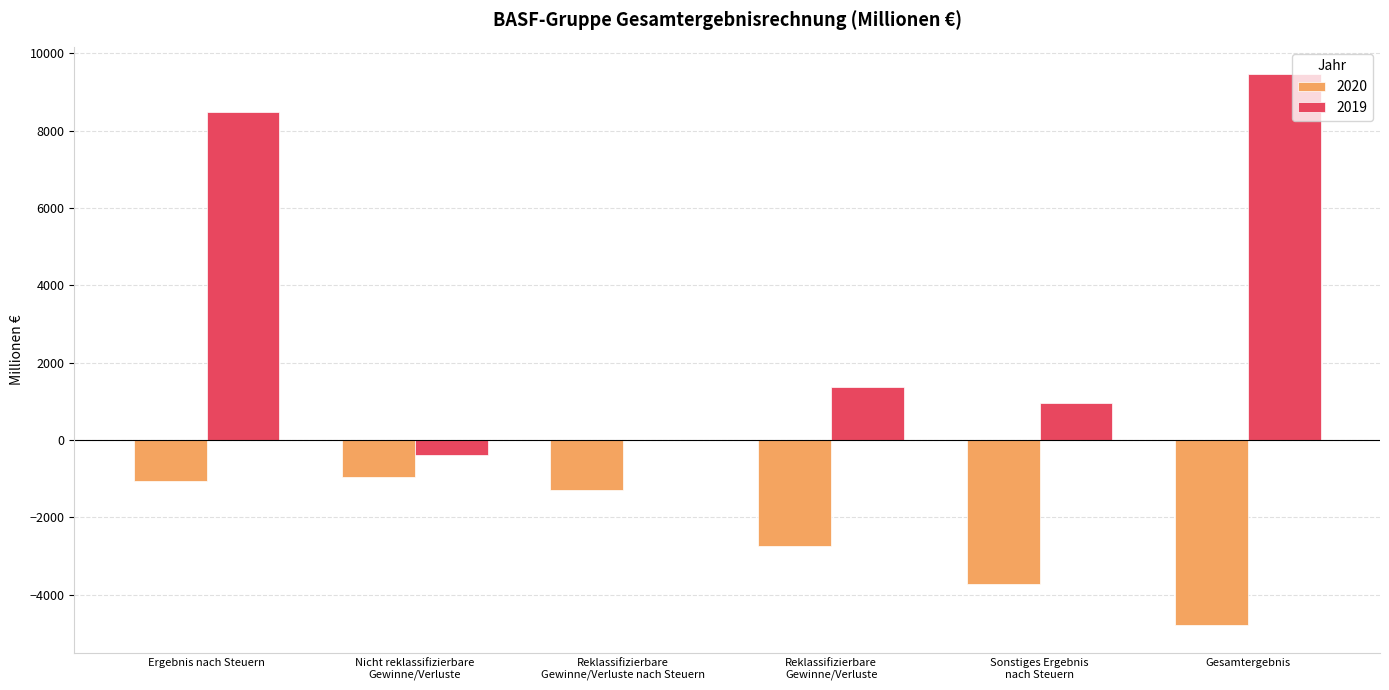

What is the difference between the 2019 values at Ergebnis nach Steuern and Reklassifizierbare
Gewinne/Verluste nach Steuern?

8500